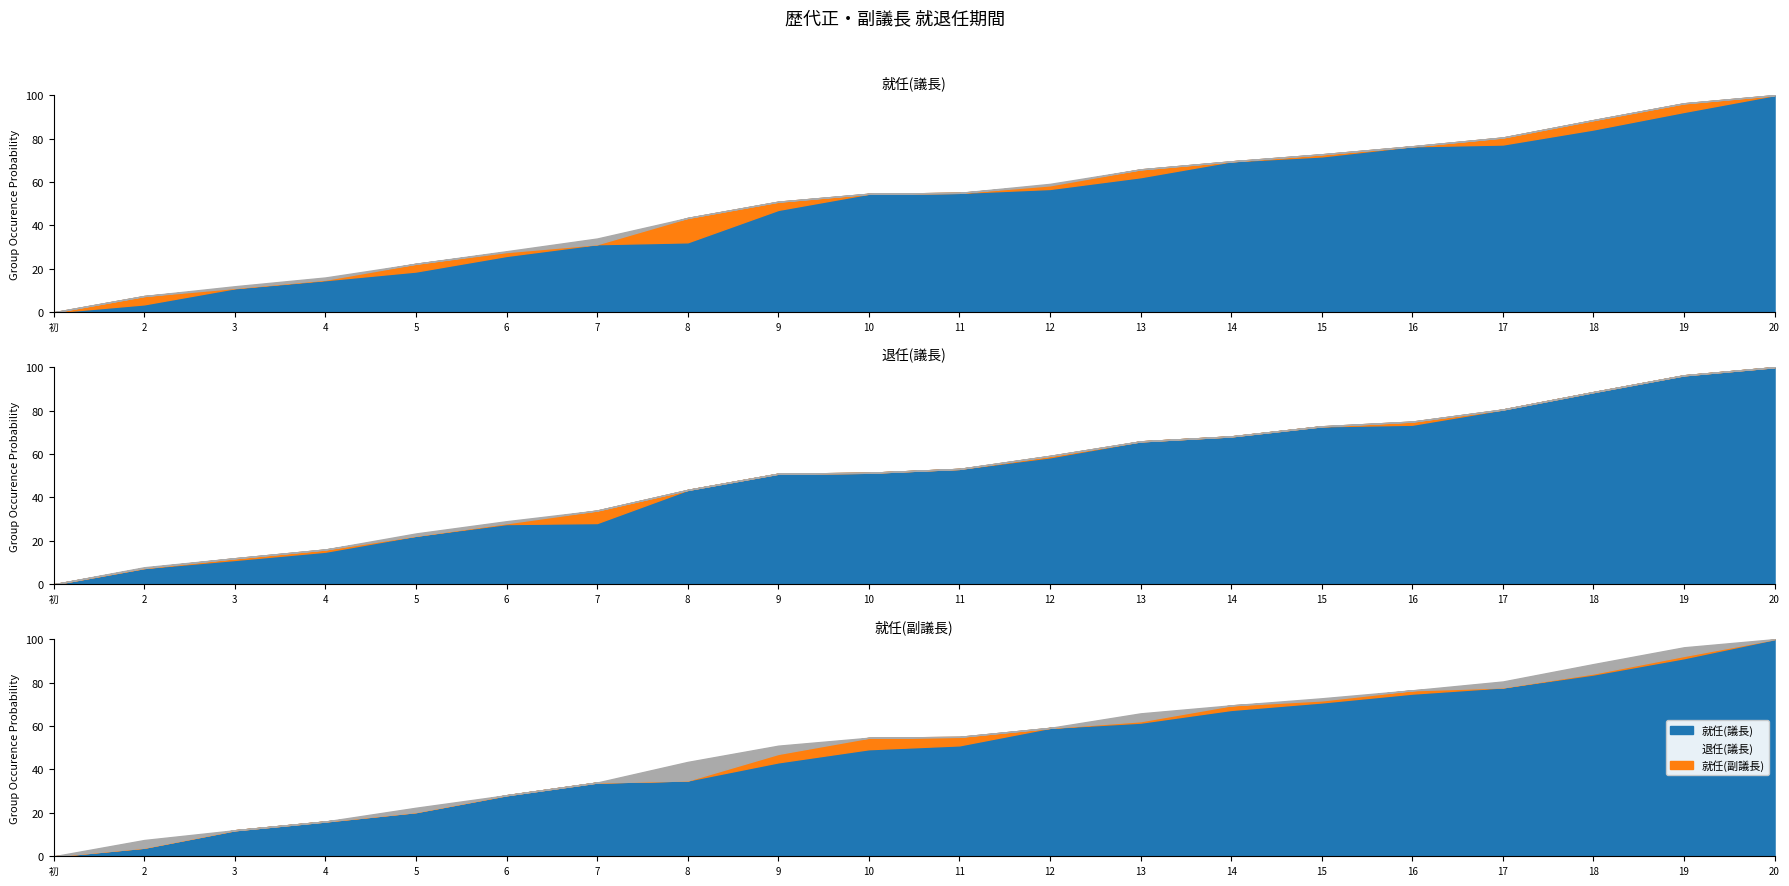

Reading right to left, extract all data points from this chart.

就任(議長): 20=100.0	19=92.3	18=84.2	17=77.3	16=76.5	15=71.8	14=69.5	13=62.2	12=56.8	11=55.0	10=54.6	9=47.2	8=32.2	7=31.4	6=26.0	5=18.8	4=14.8	3=11.1	2=3.7	初=0.0
退任(議長): 20=100.0	19=96.3	18=88.5	17=80.5	16=73.5	15=72.8	14=68.1	13=65.8	12=58.5	11=53.2	10=51.4	9=50.9	8=43.5	7=28.2	6=27.7	5=22.4	4=15.0	3=11.2	2=7.5	初=0.0
就任(副議長): 20=100.0	19=91.3	18=83.7	17=77.8	16=74.9	15=70.9	14=67.4	13=61.6	12=59.1	11=51.1	10=49.3	9=43.3	8=34.9	7=34.0	6=28.1	5=20.4	4=16.0	3=12.0	2=4.0	初=0.0
退任(副議長): 20=100.0	19=92.7	18=84.3	17=77.0	16=71.3	15=68.6	14=64.6	13=61.2	12=55.7	11=53.2	10=45.5	9=43.4	8=38.0	7=29.5	6=29.1	5=23.4	4=15.7	3=11.7	2=7.8	初=0.0